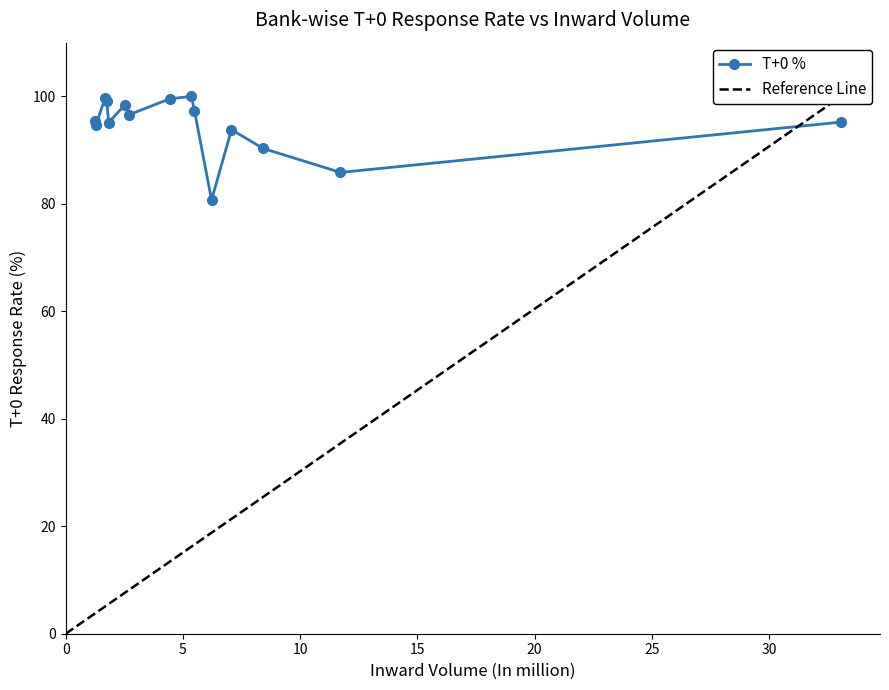

What is the value of the T+0 % point at the 15th from the left?

95.2